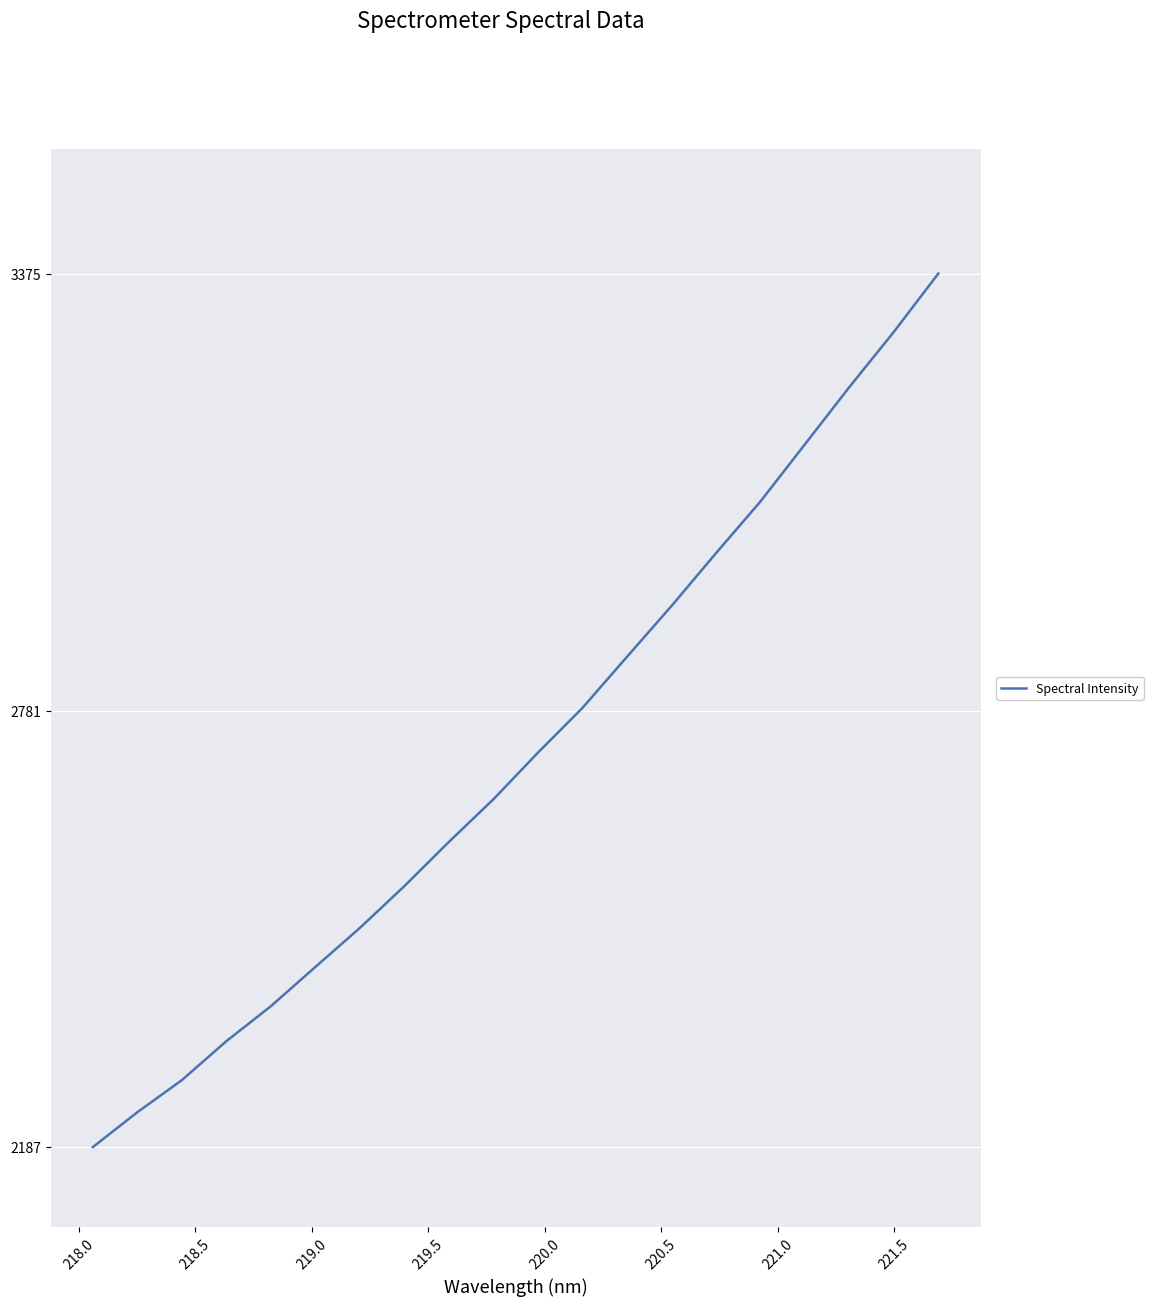

What is the difference between the maximum and minimum values?

1188.1